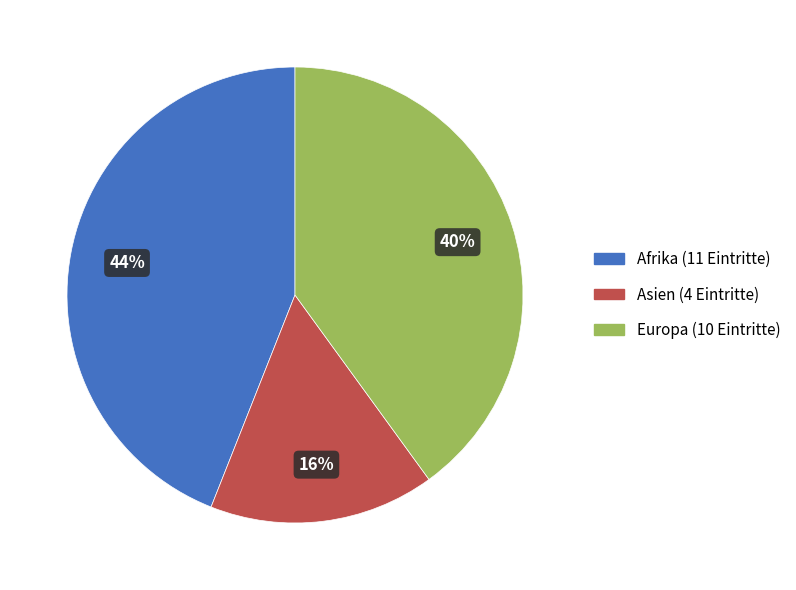

Which category has the smallest portion of the pie?

Asien